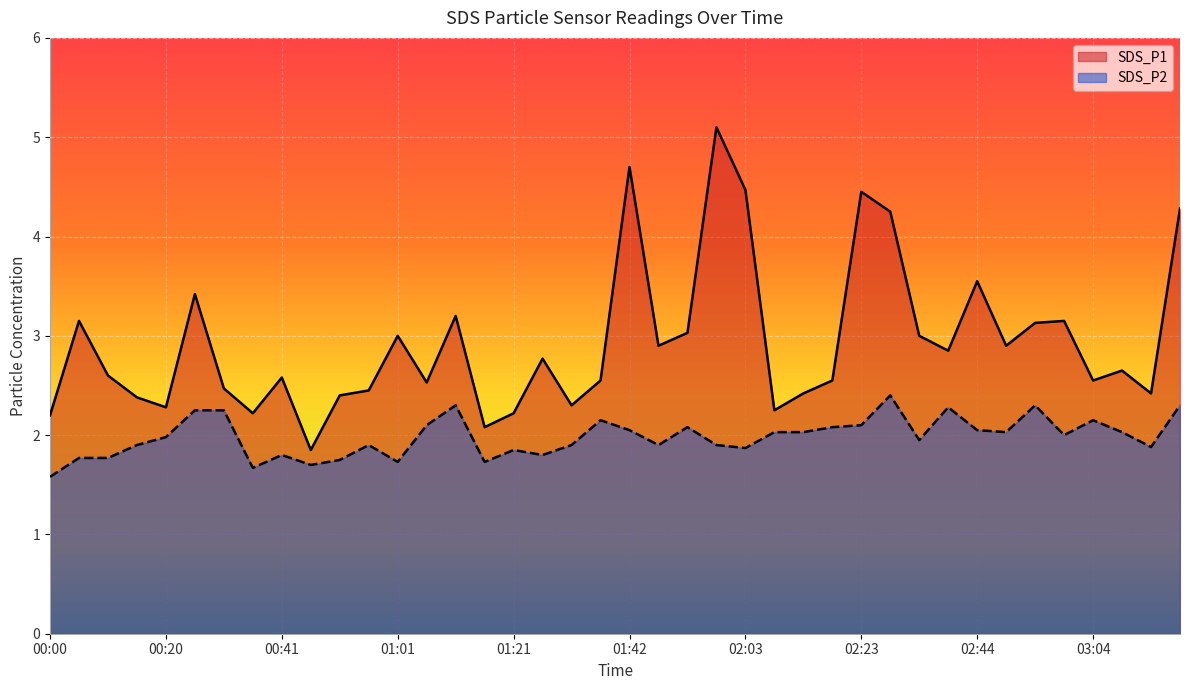

Read the SDS_P2 value at 02:44.

2.0